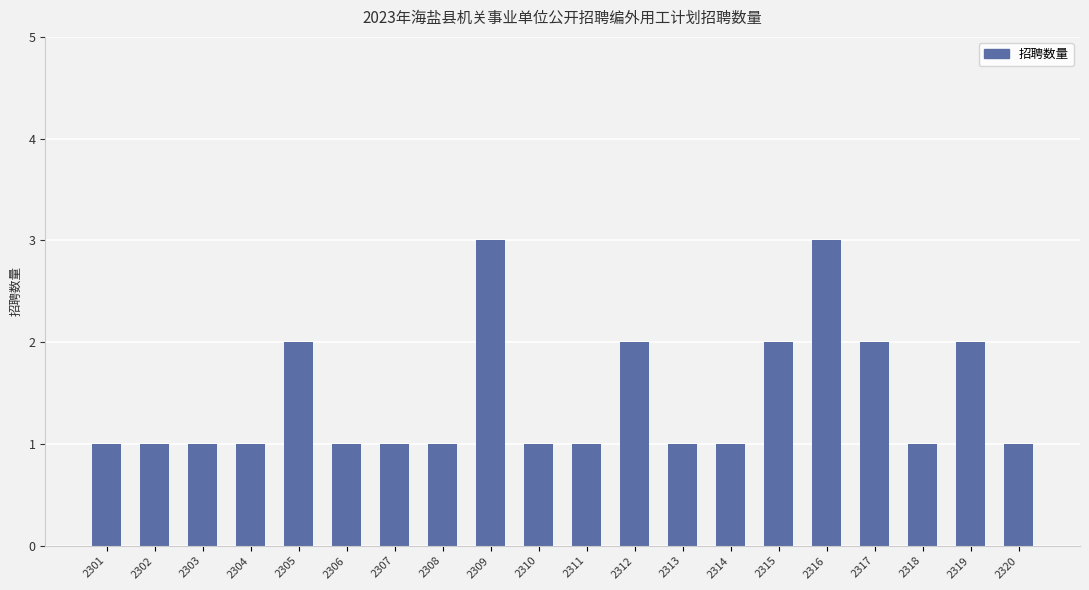

How many categories are shown in the chart?

20